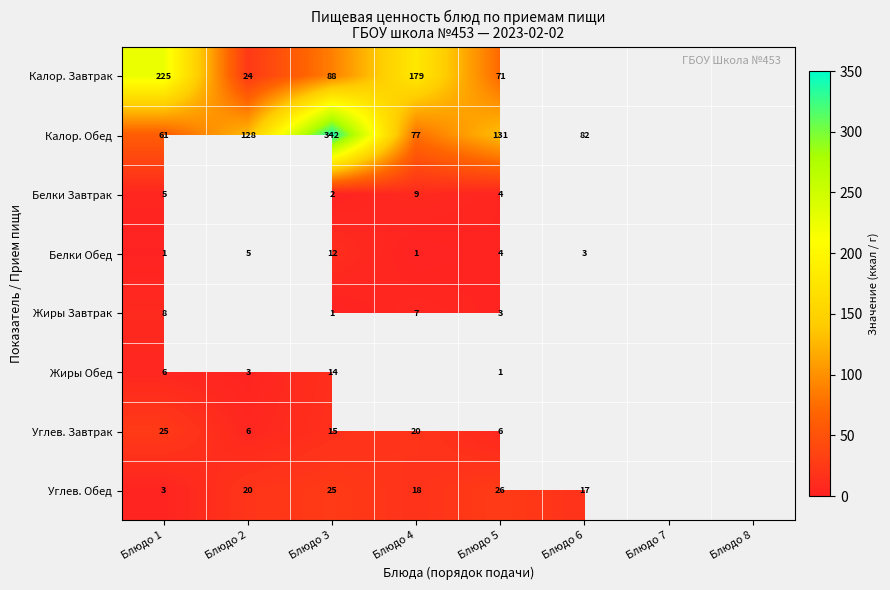

Rank the series at Блюдо 1 from lowest to highest value.

Белки Обед, Углев. Обед, Белки Завтрак, Жиры Обед, Жиры Завтрак, Углев. Завтрак, Калор. Обед, Калор. Завтрак